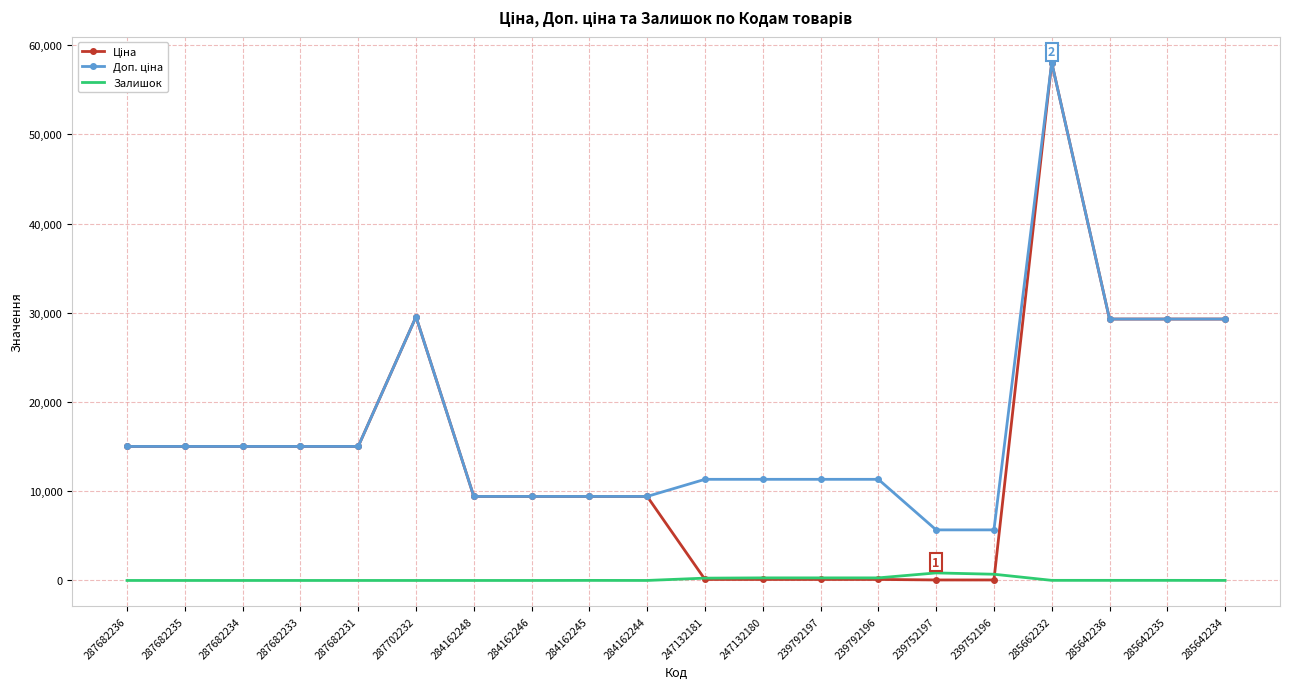

At which category is the sum across all series the highest?

285662232